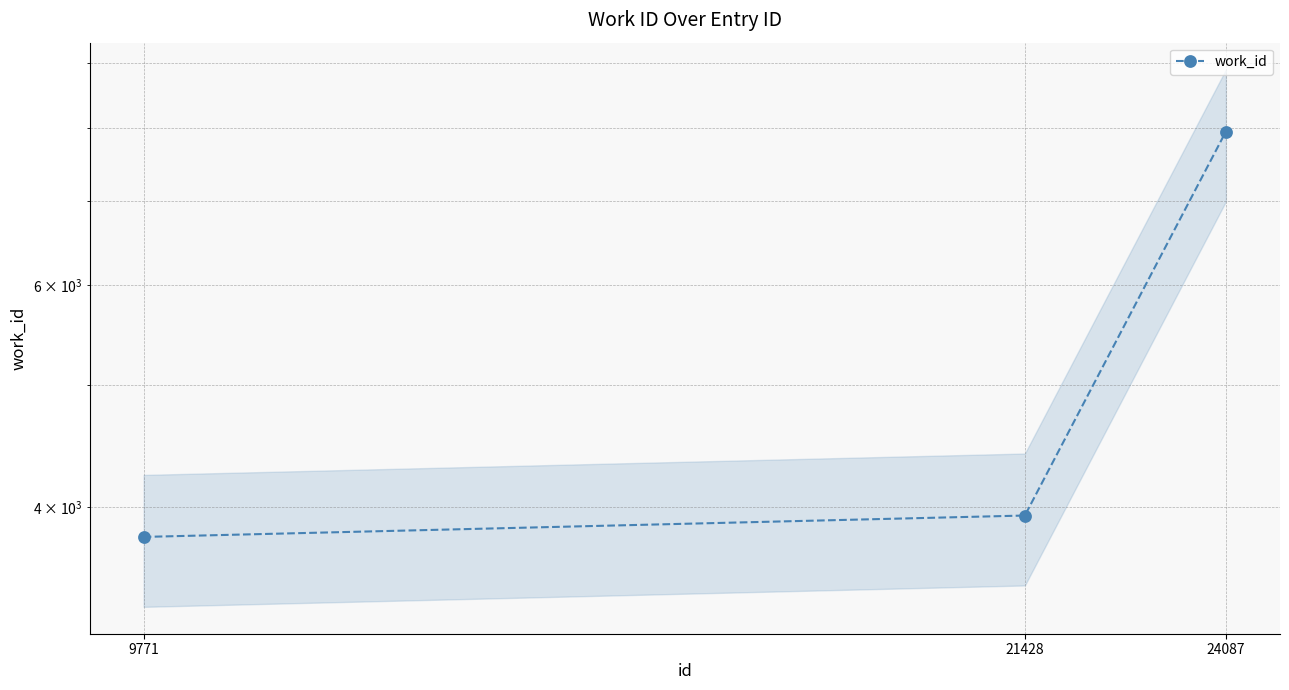

Is it true that the value at 21428 is 3938?

True